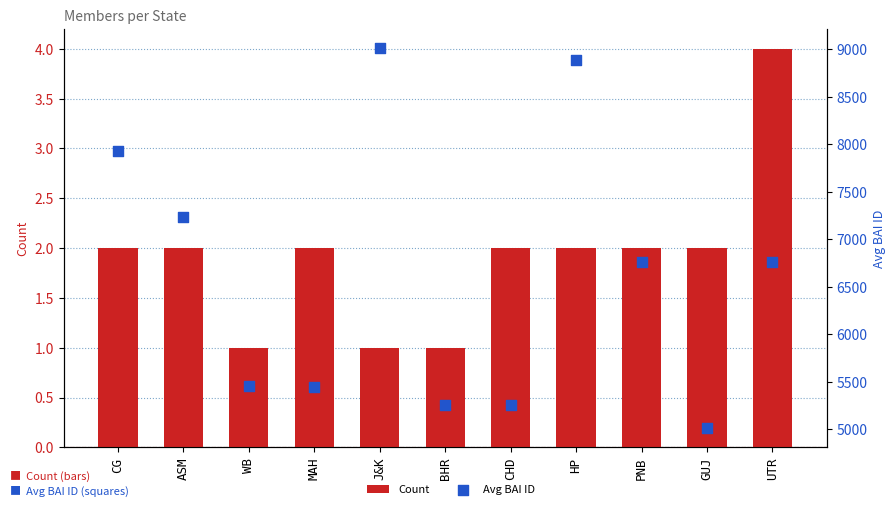

At how many categories does at least one series exceed 2124?

11